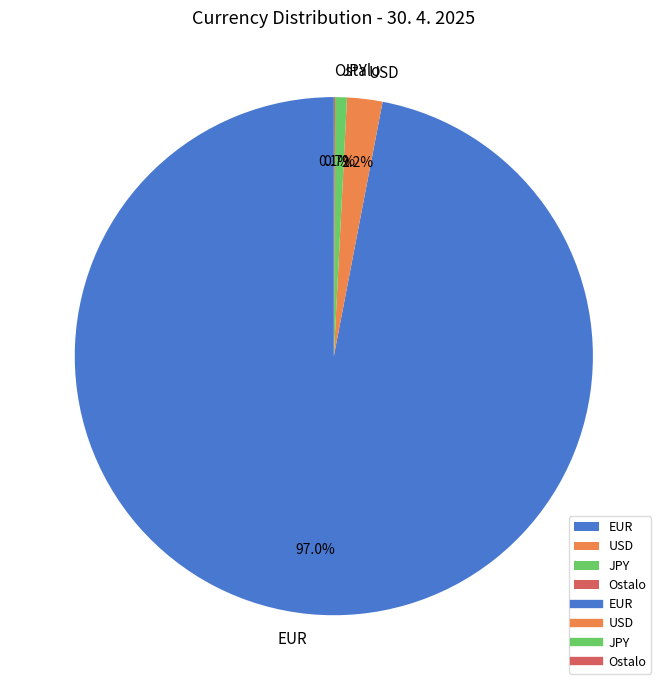

To the nearest percent, what is the combined percentage of EUR and JPY?

98%